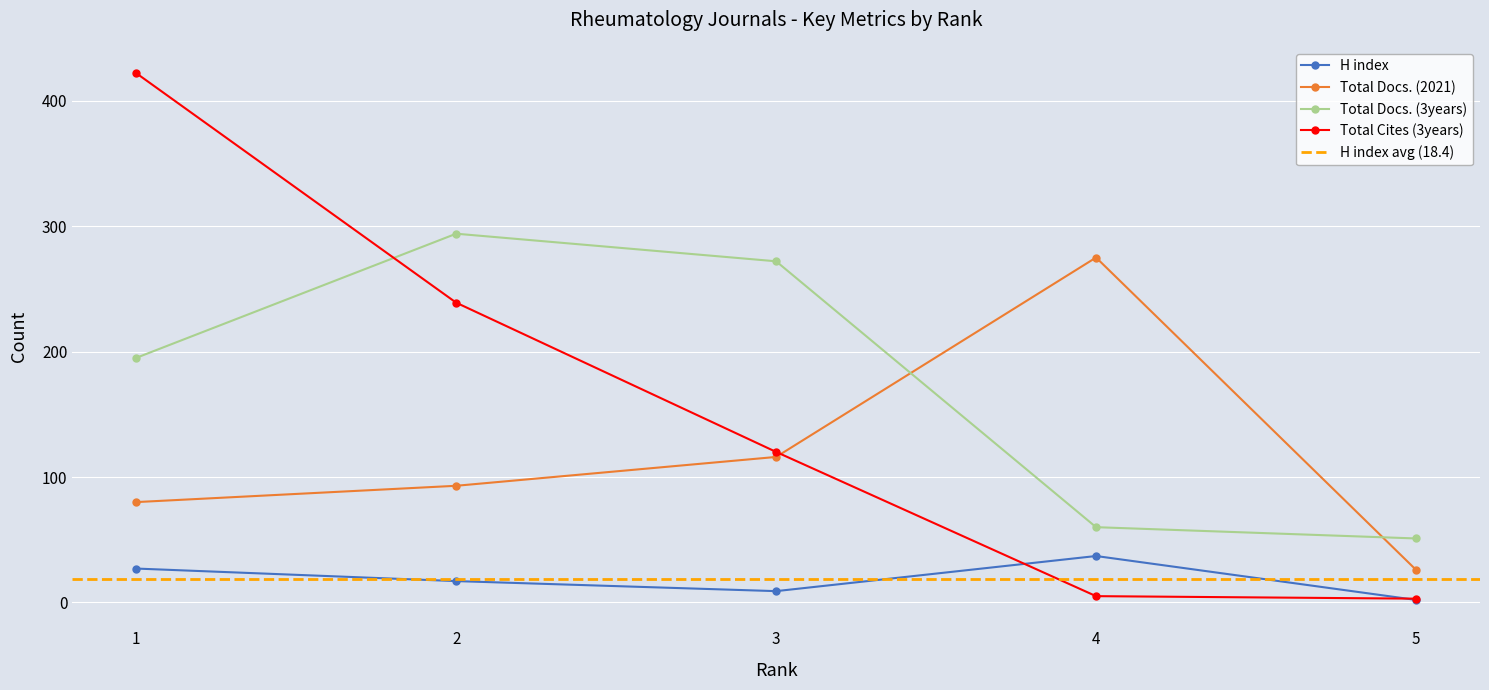

What is the average value of the H index series?

18